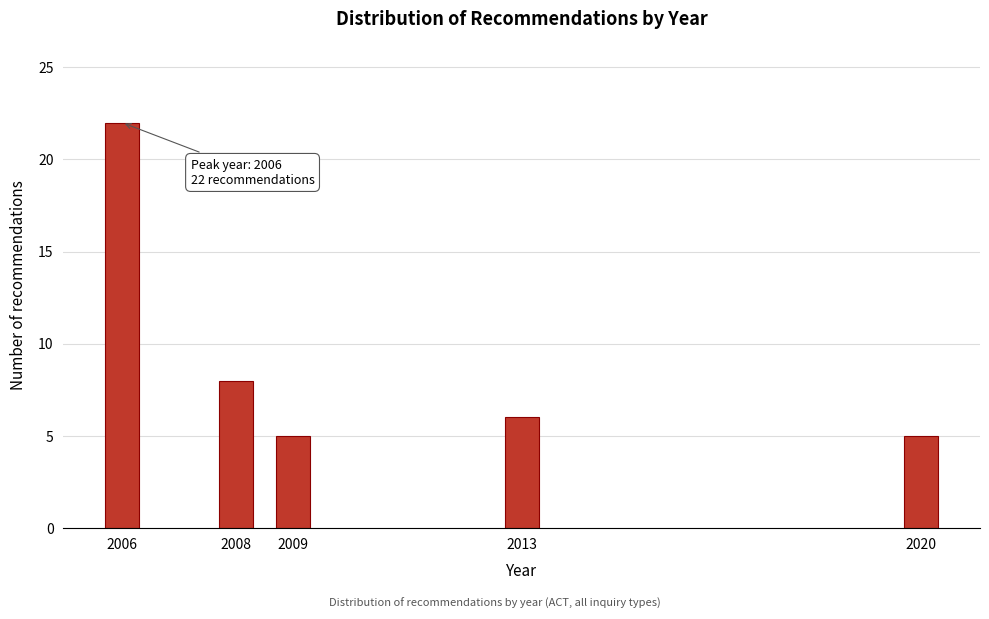

Reading left to right, what are all the values shown in this chart?

2006=22	2008=8	2009=5	2013=6	2020=5